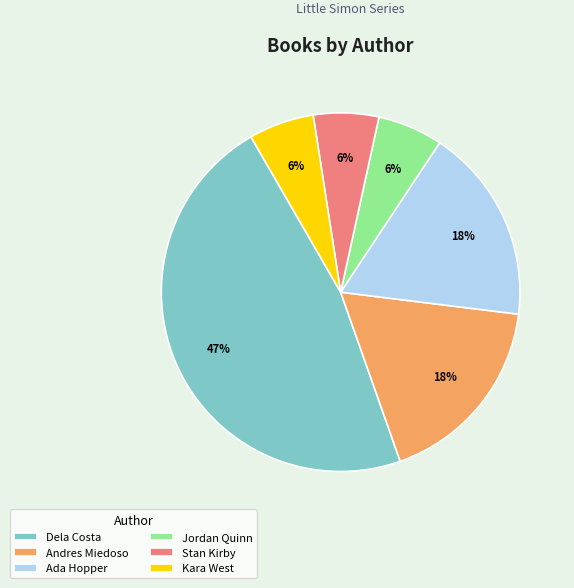

Does Jordan Quinn account for over 50% of the chart?

No